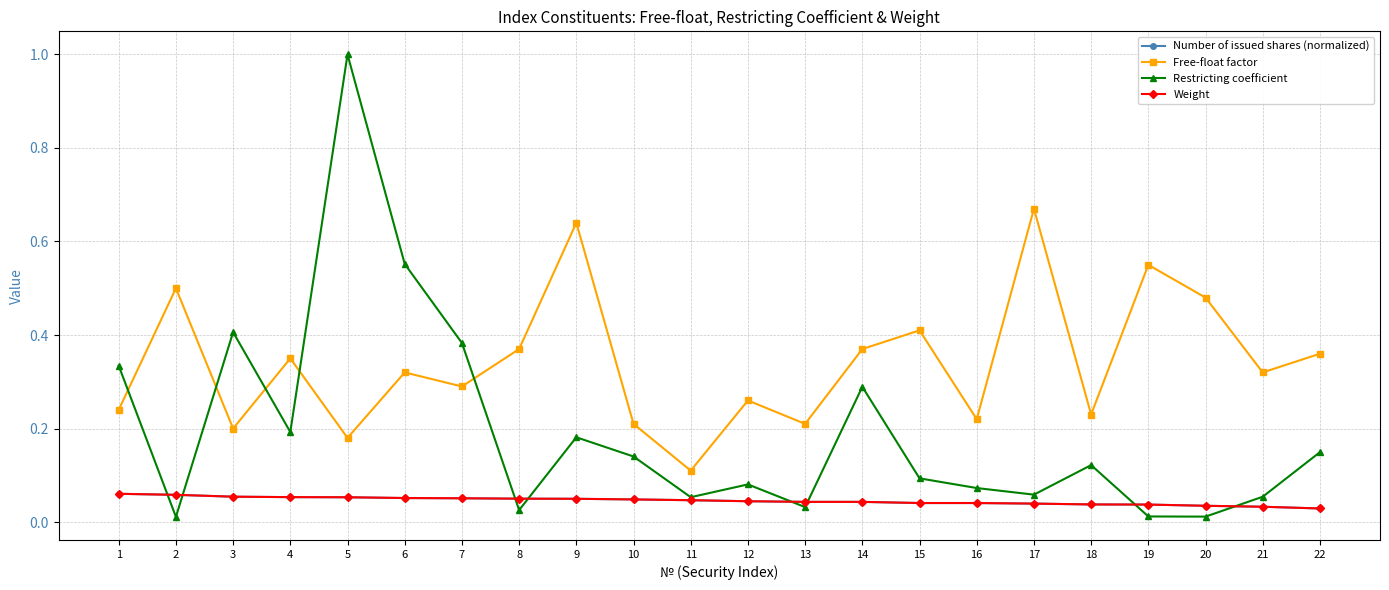

What is the maximum value shown in the chart?

1.0